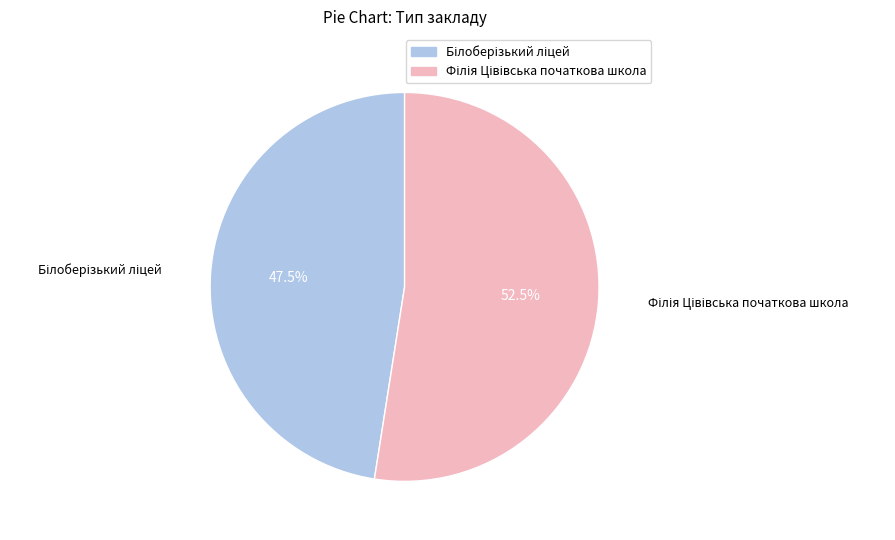

Is there any slice that represents more than half of the pie?

Yes